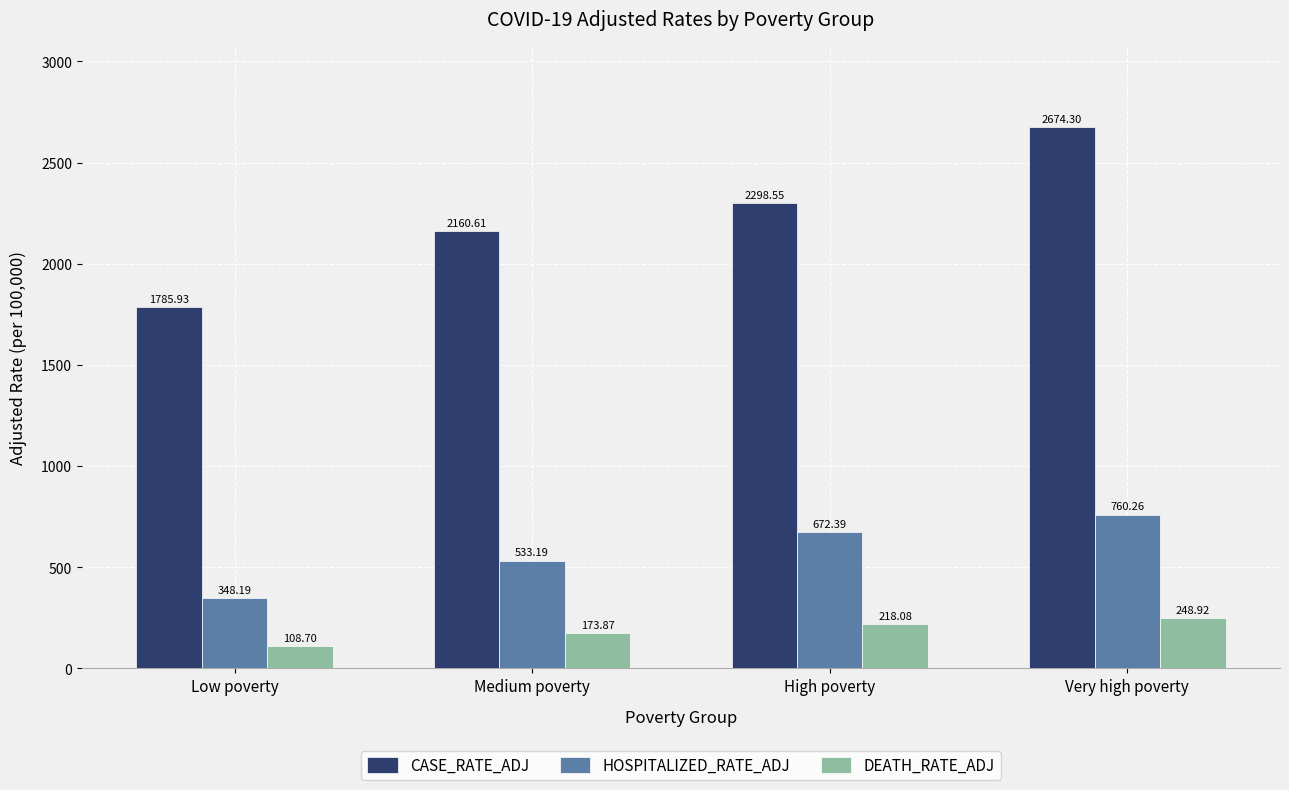

Which series has the largest range (max minus min)?

CASE_RATE_ADJ